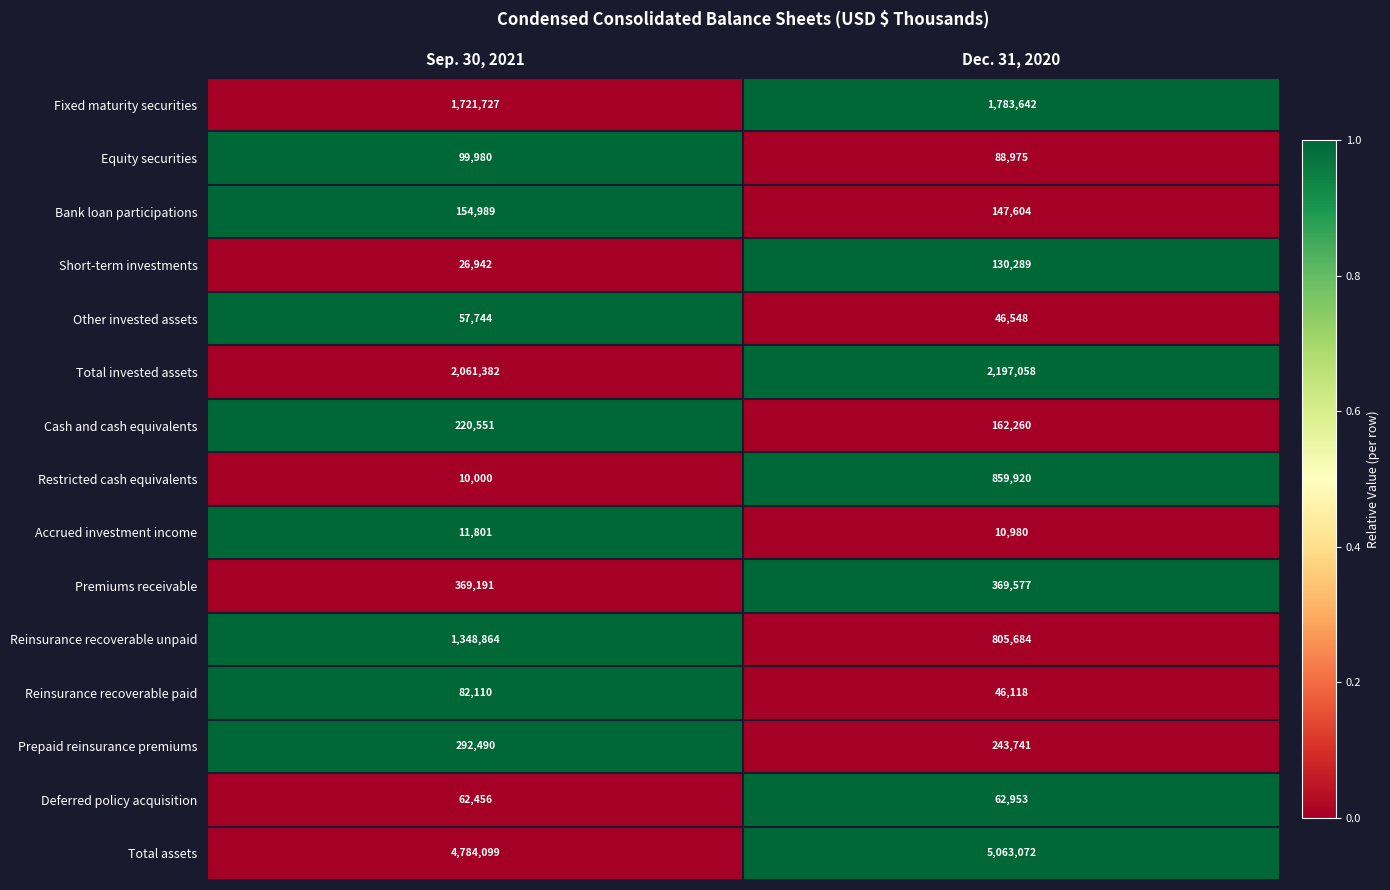

Which category has the highest value in the Cash and cash equivalents series?

Sep. 30, 2021